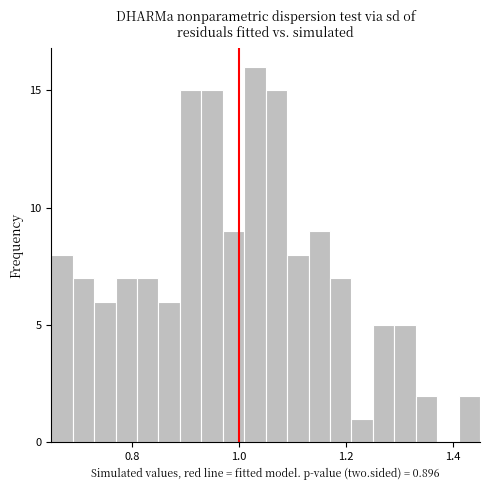

Read against the x-axis, roughly where is the centre of the tallest bar?

1.04